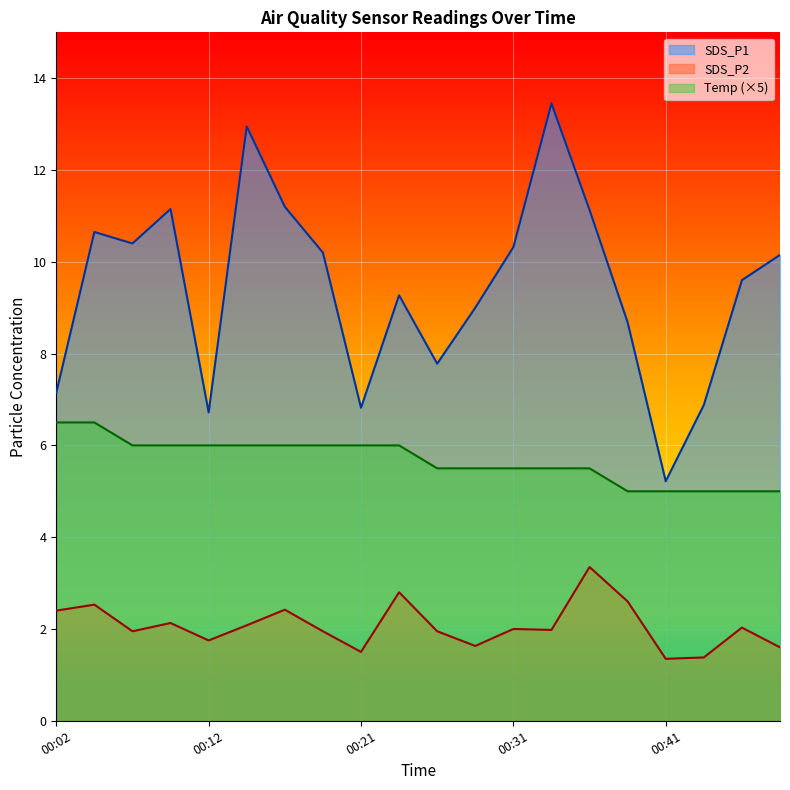

True or false: Temp has a value of 3.6 at 00:07.

False